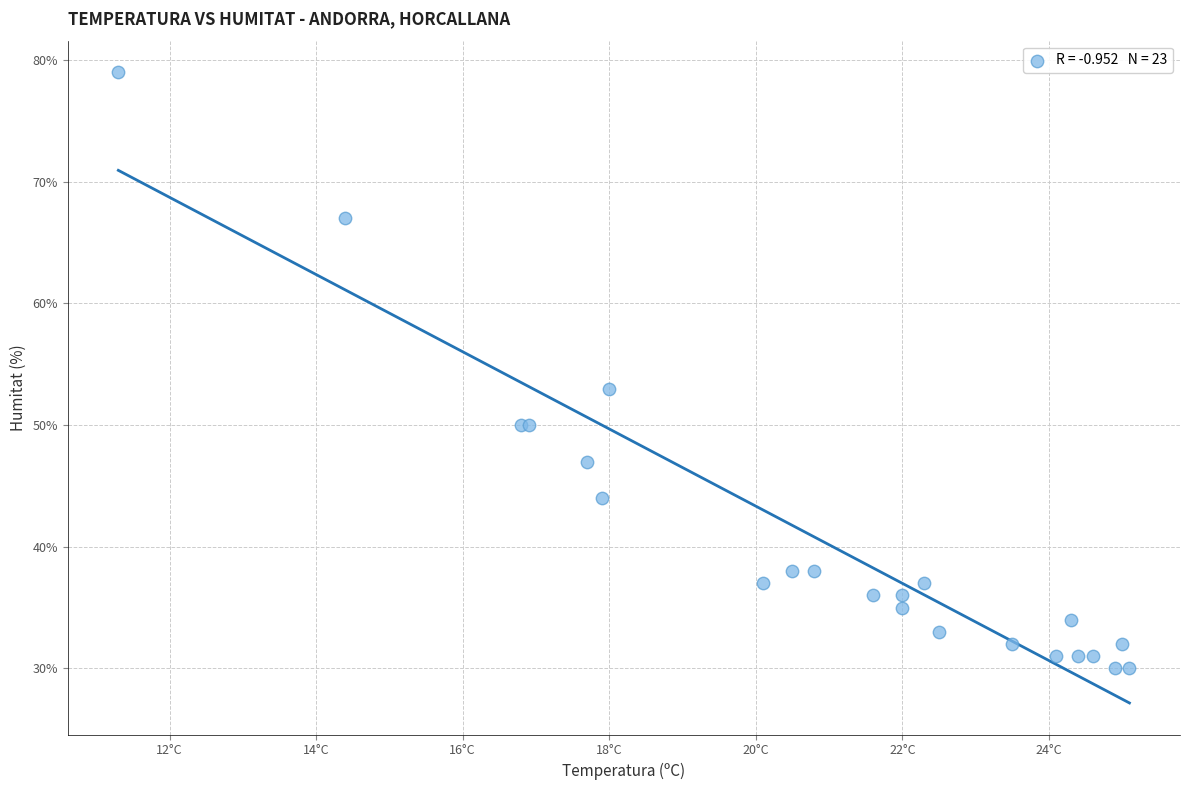

What Y value in the scatter plot is closest to 54?

53